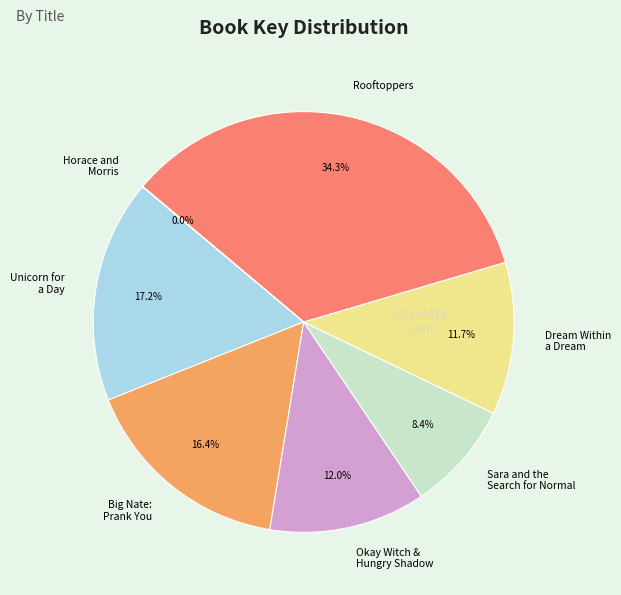

Do Unicorn for a Day and Dream Within a Dream together represent more than half of the pie?

No